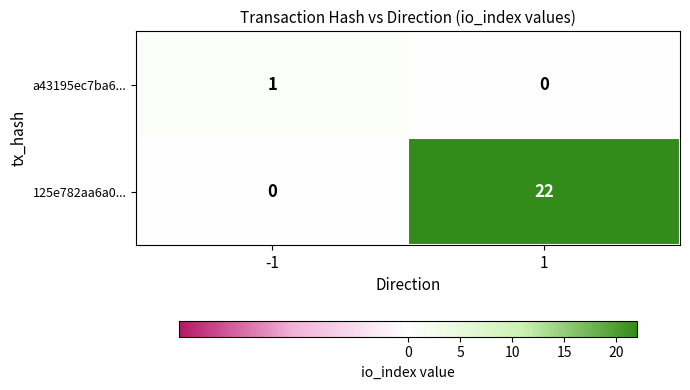

Reading right to left, what are all the values shown in this chart?

a43195ec7ba6...: 0	1
125e782aa6a0...: 22	0